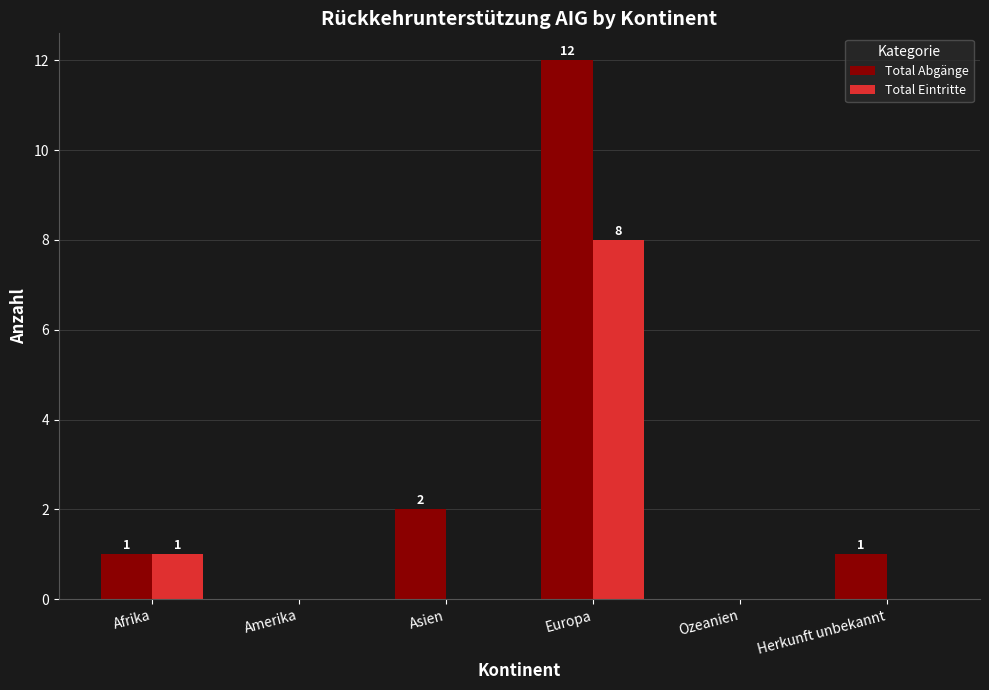

How many distinct data groups are displayed?

2